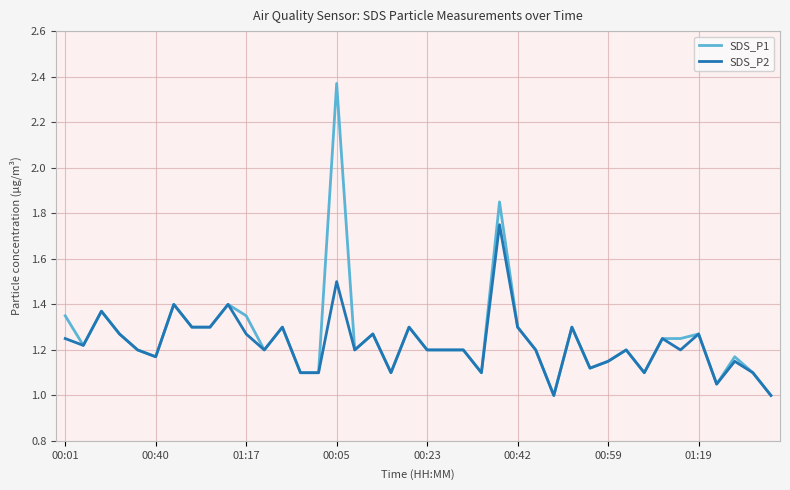

List the series in order of their overall mean, lowest first.

SDS_P2, SDS_P1